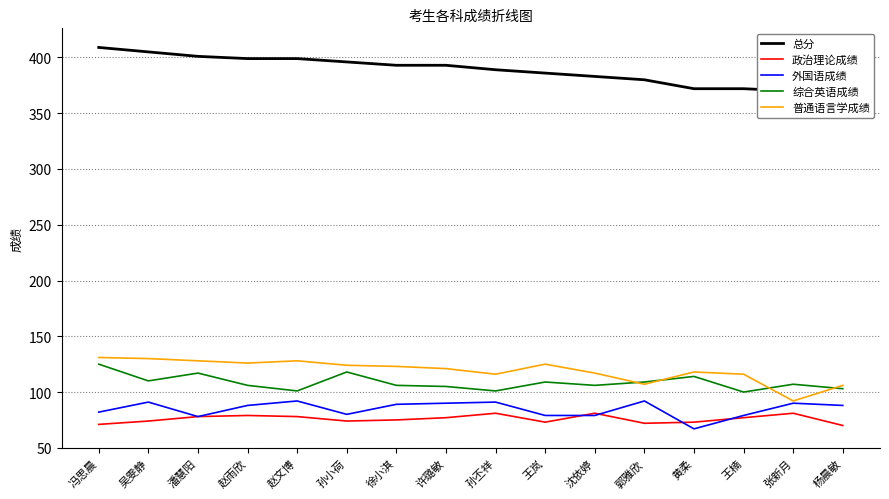

List the series in order of their peak value, highest first.

总分, 普通语言学成绩, 综合英语成绩, 外国语成绩, 政治理论成绩